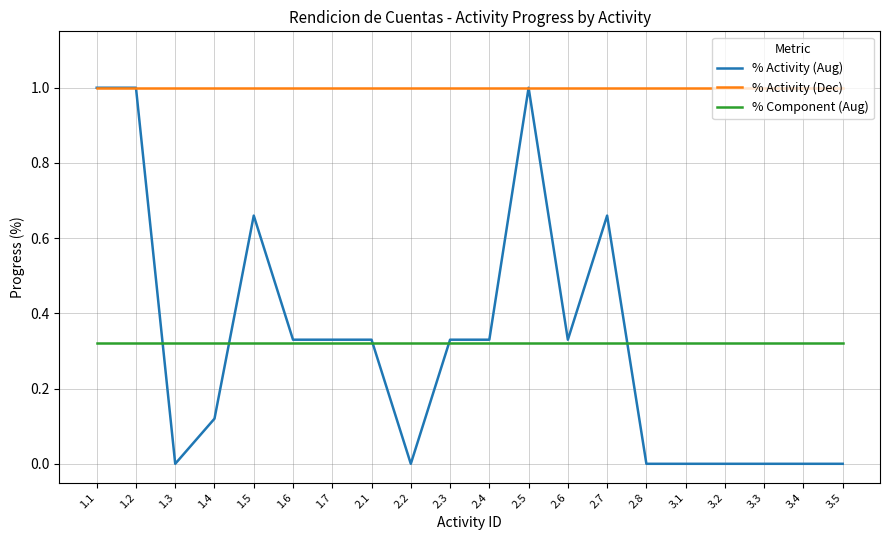

The % Activity (Dec) series shows 1.0 at 1.3. True or false?

True